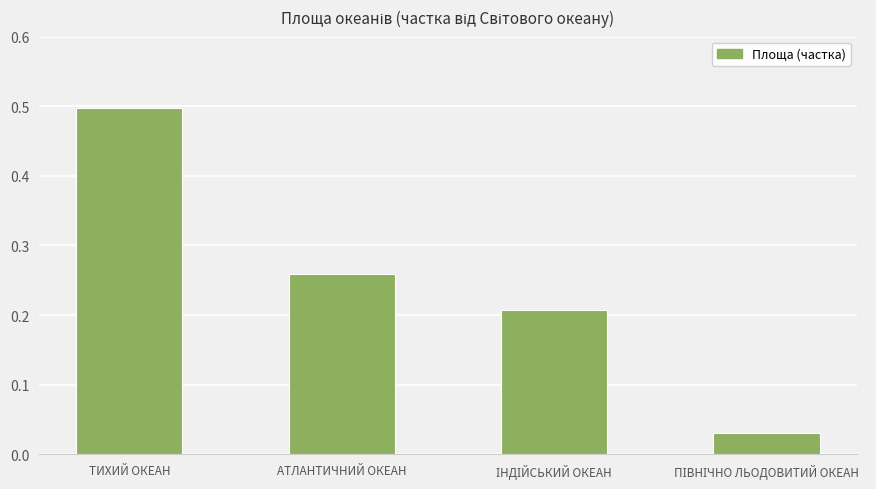

What position from the right is ТИХИЙ ОКЕАН?

4